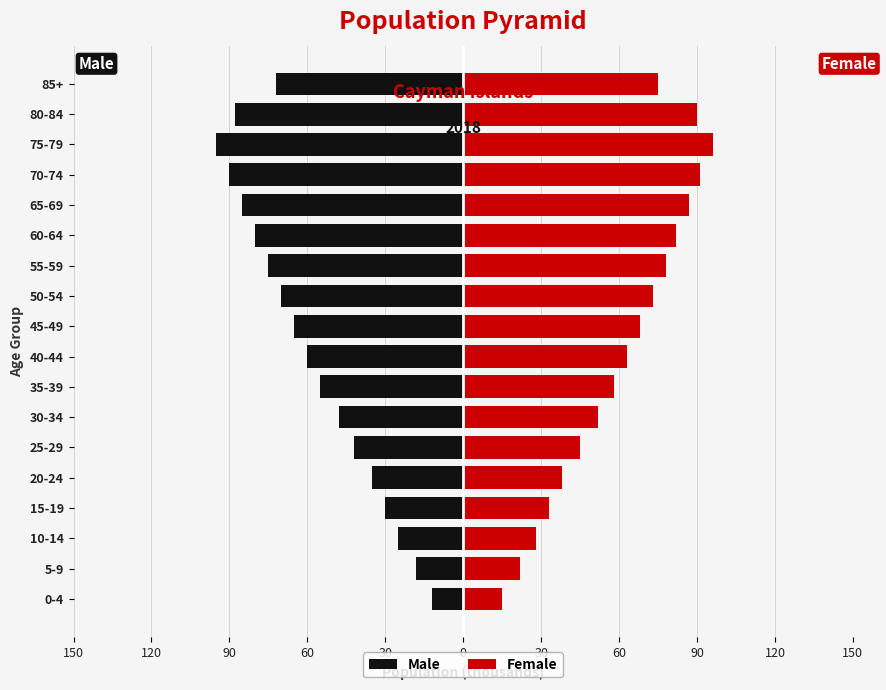

At 20-24, list the series in order from smallest to largest.

Male, Female